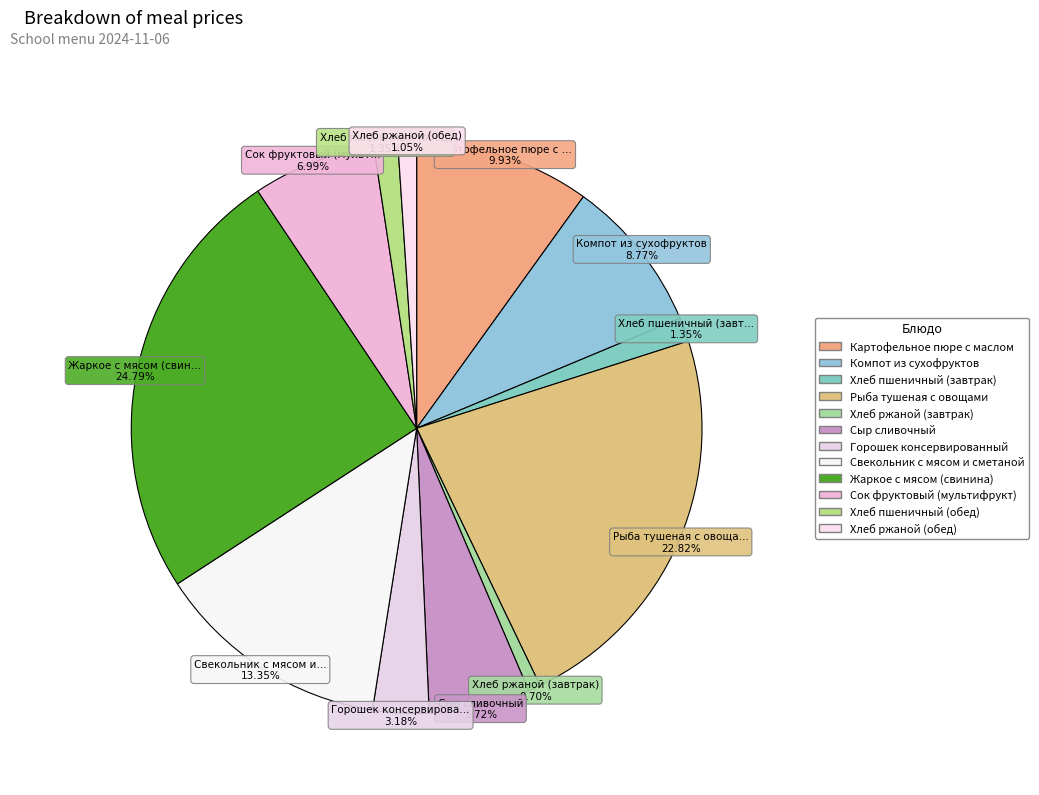

To the nearest percent, what portion does Жаркое с мясом (свинина) represent?

25%